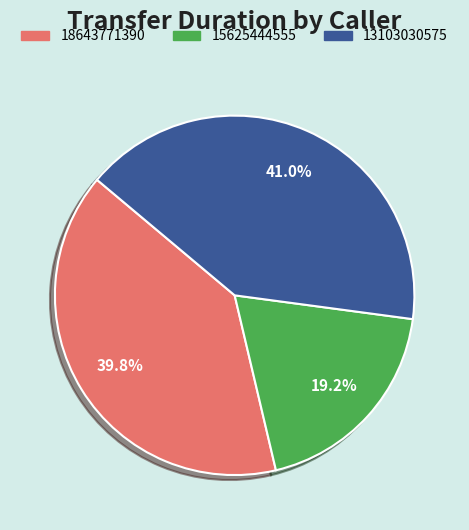

Rank the categories by value from highest to lowest.

13103030575, 18643771390, 15625444555